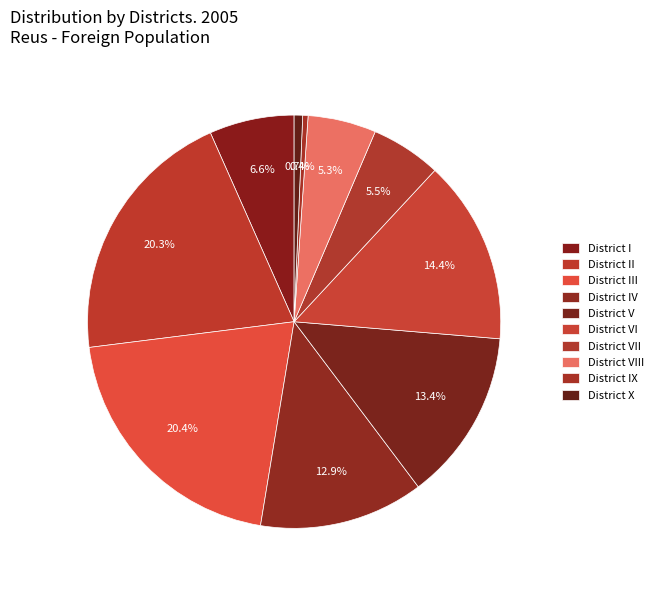

To the nearest percent, what is the difference between the District VIII and District I slice percentages?

1%